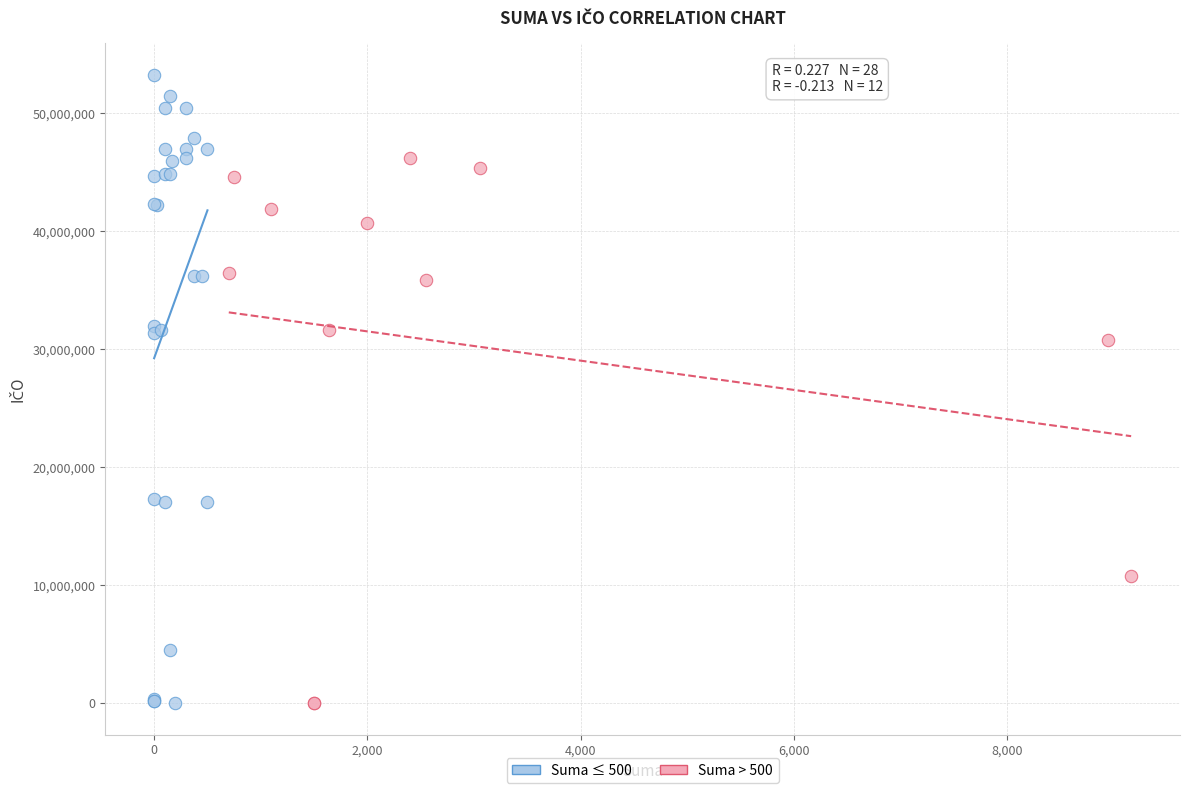

What are all the series names shown in the legend?

Suma ≤ 500, Suma > 500